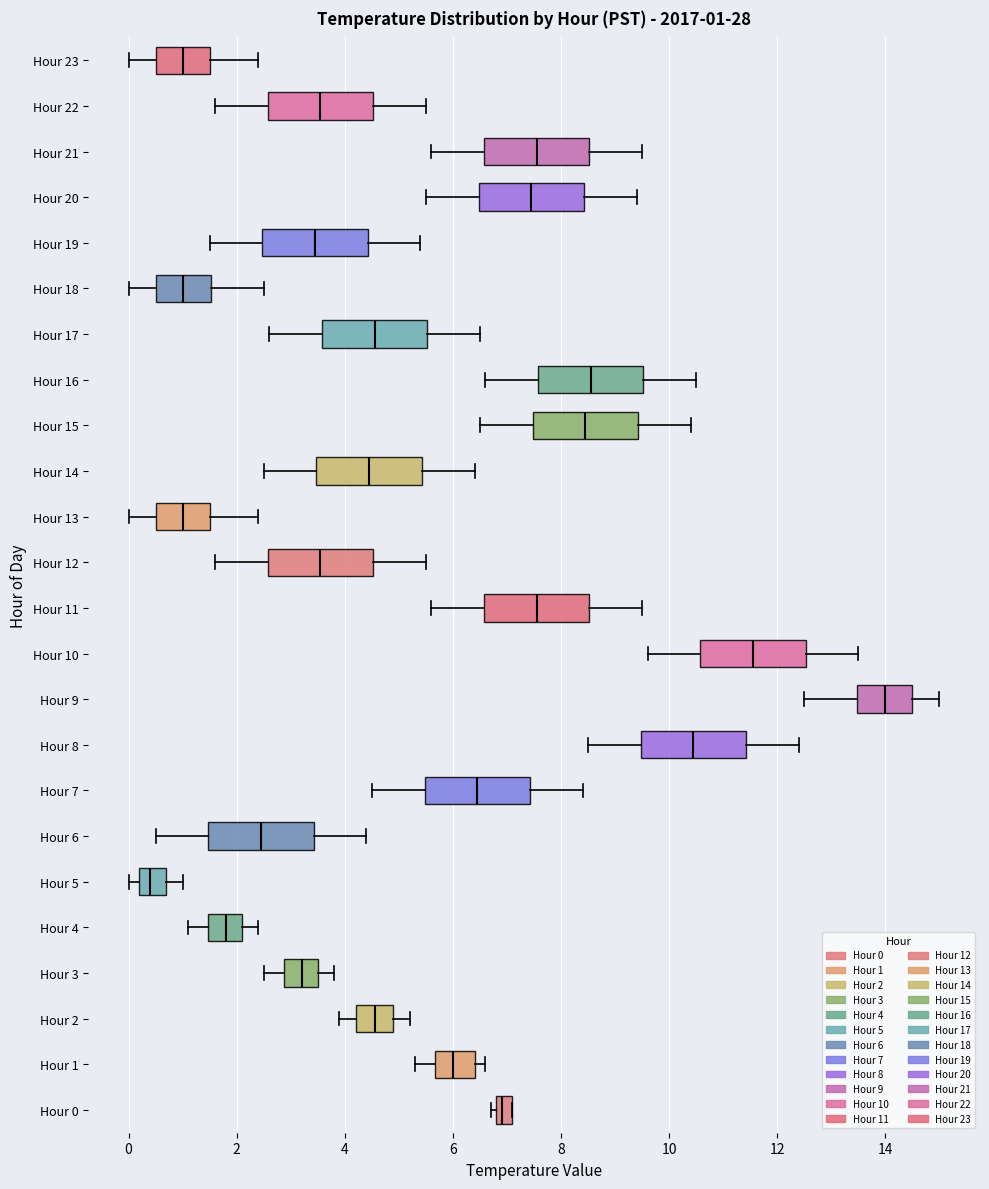

Which box's median line is the furthest to the left?

Hour 5